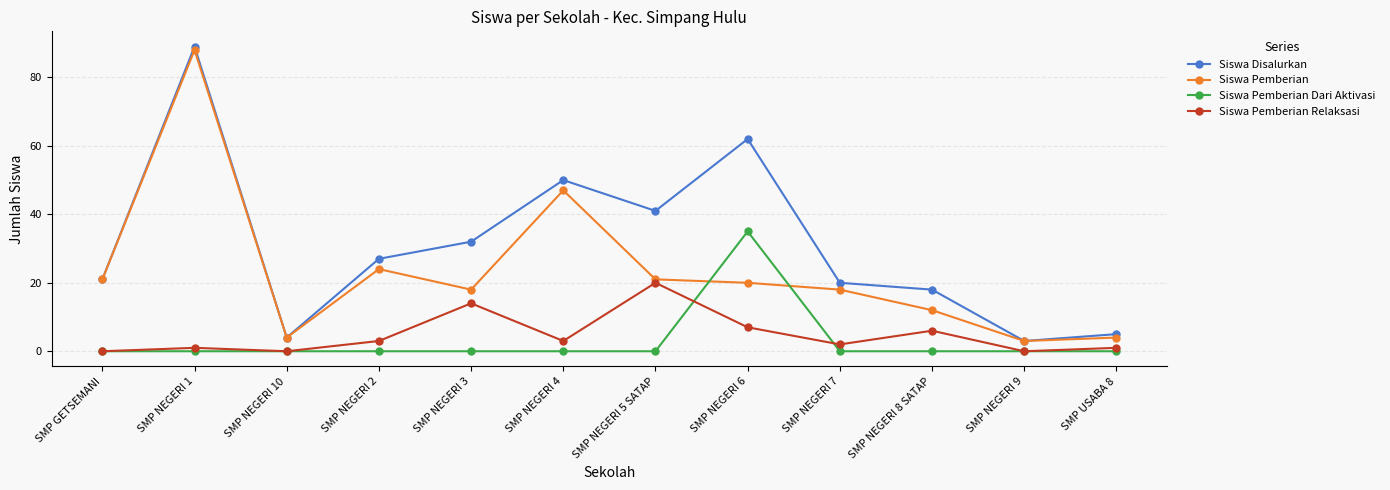

Is it true that Siswa Disalurkan equals 22 at SMP NEGERI 3?

False